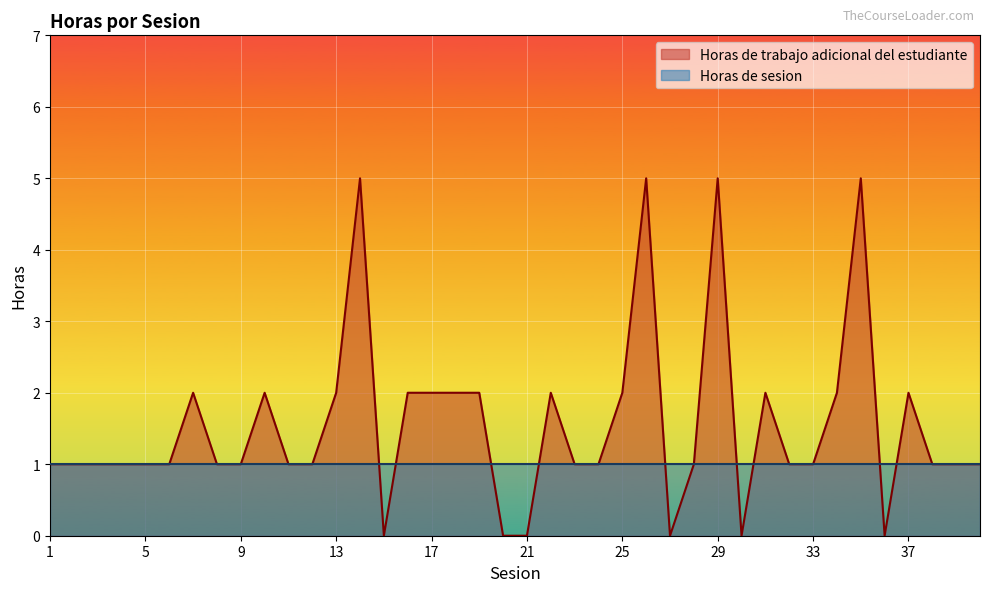

List the labels in order of value, largest first.

14, 26, 29, 35, 7, 10, 13, 16, 17, 18, 19, 22, 25, 31, 34, 37, 1, 2, 3, 4, 5, 6, 8, 9, 11, 12, 23, 24, 28, 32, 33, 38, 39, 40, 15, 20, 21, 27, 30, 36